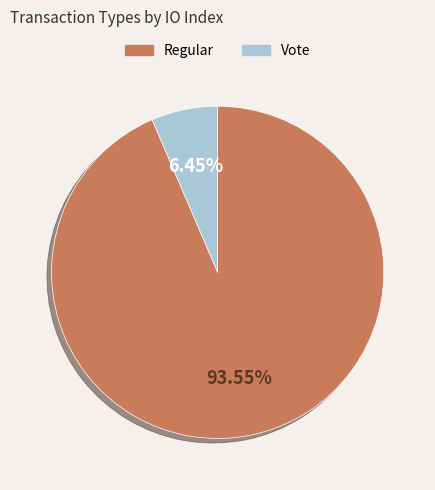

Combined, do Regular and Vote account for over 50%?

Yes